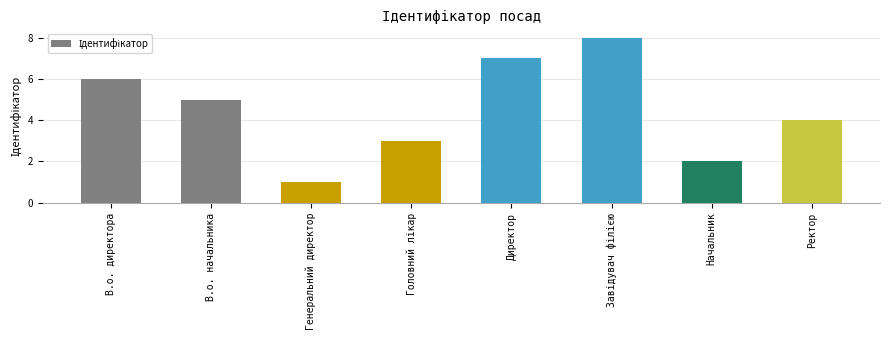

What is the approximate value at Генеральний директор?

1